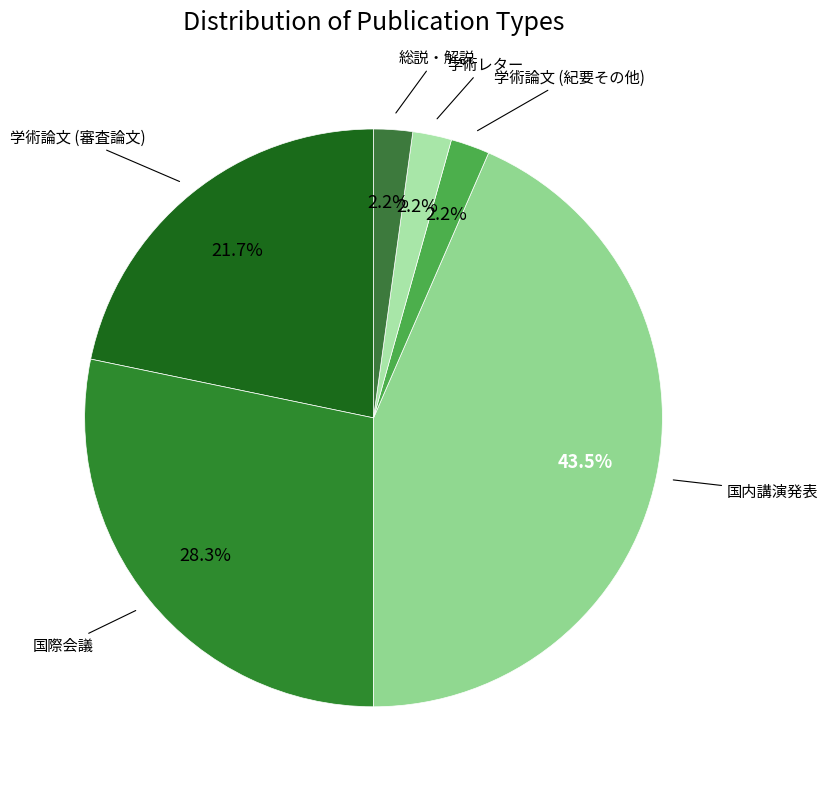

Is 総説・解説 the majority of the pie?

No